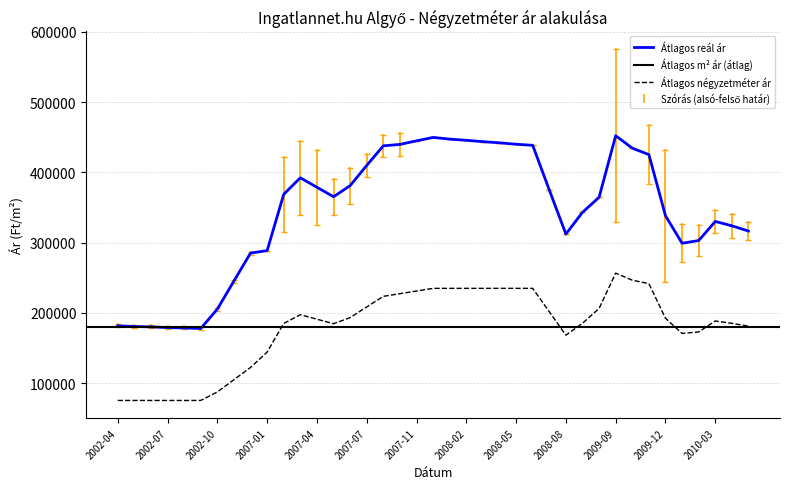

At which category does Atlagos_m2_ar reach its first local peak?

2007-03